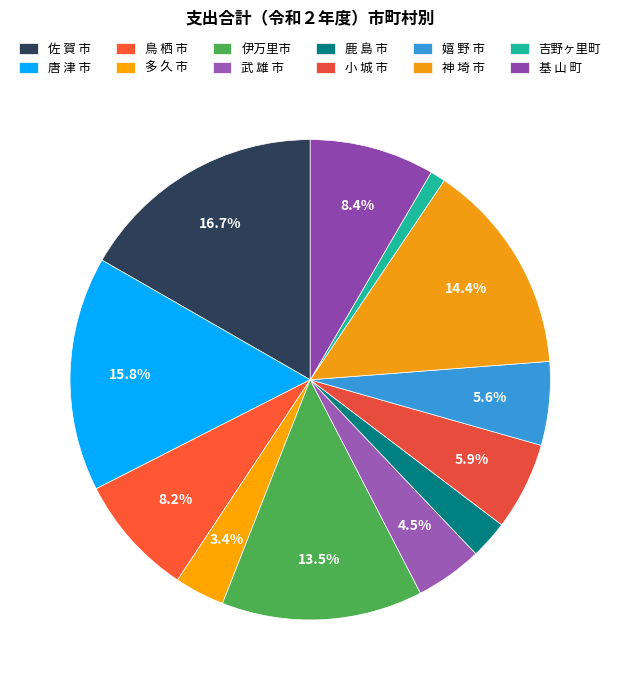

How many slices are in this pie chart?

12